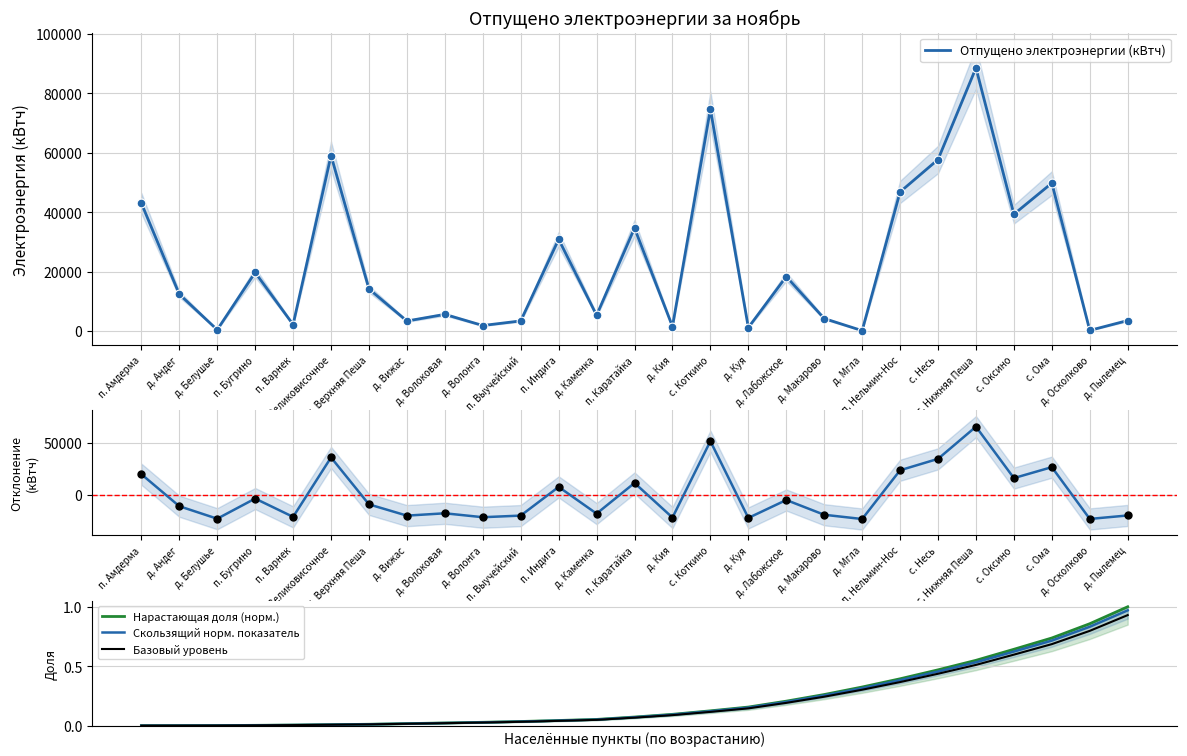

Which series contains the highest Y value?

Отпущено электроэнергии (кВтч)